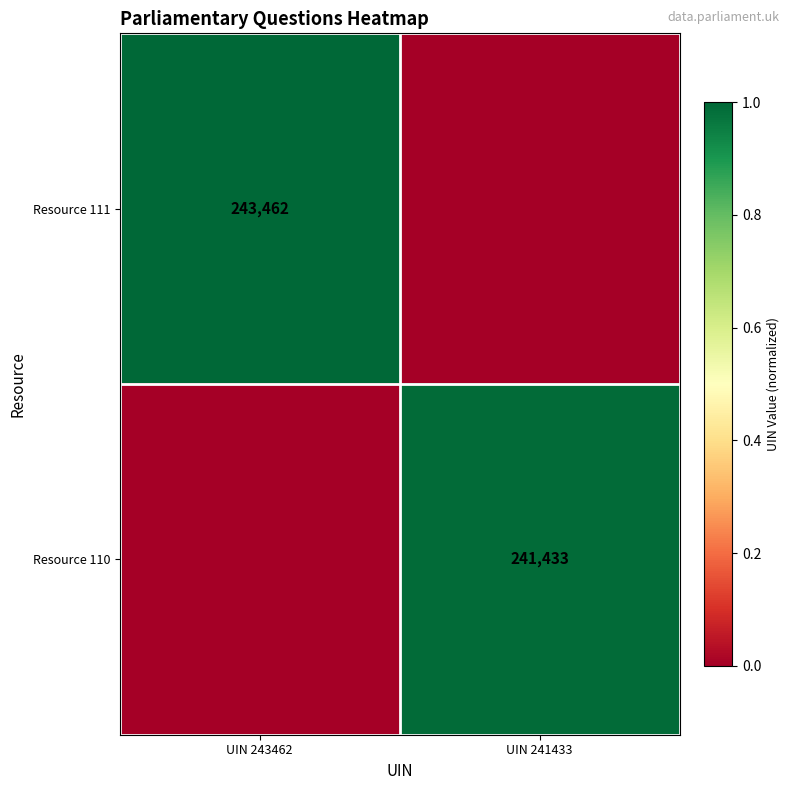

Is the value of Resource 110 at UIN 241433 greater than the value of Resource 111 at UIN 243462?

No